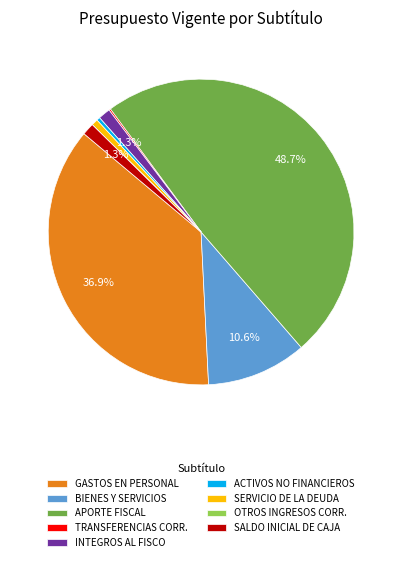

What portion of the pie excludes APORTE FISCAL?

51.3%